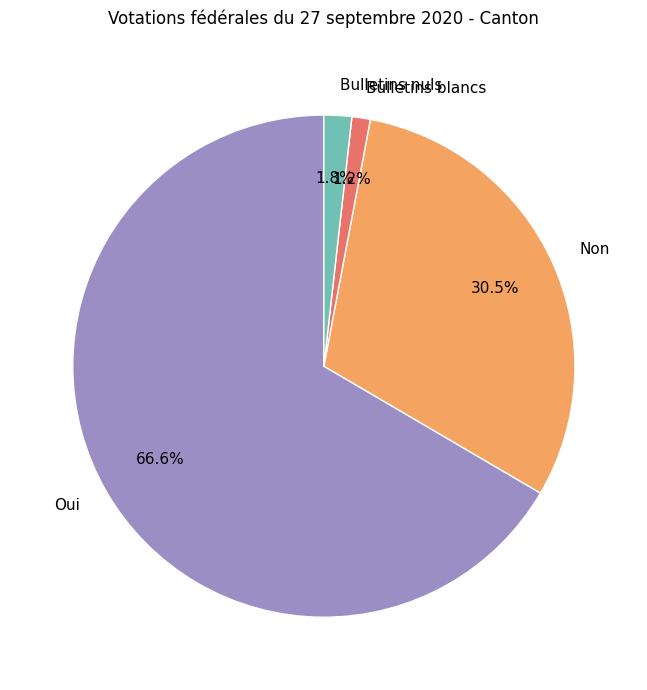

To the nearest percent, what percentage of the pie is Bulletins nuls?

2%